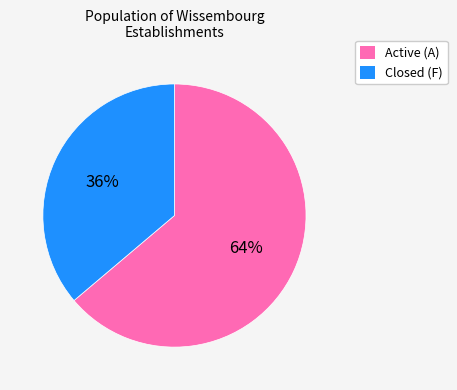

To the nearest percent, what is the average slice percentage?

50%